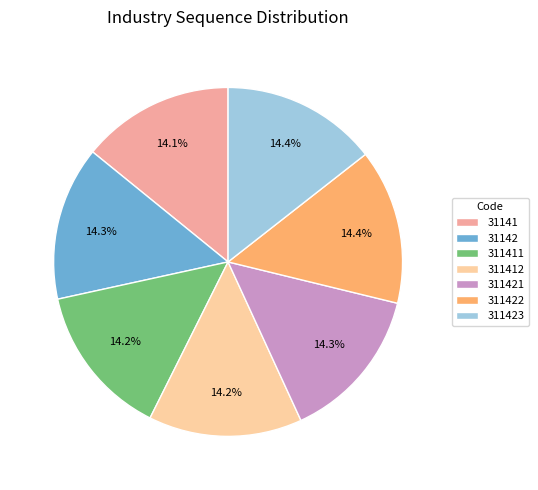

True or false: 31142 accounts for 28% of the total.

False